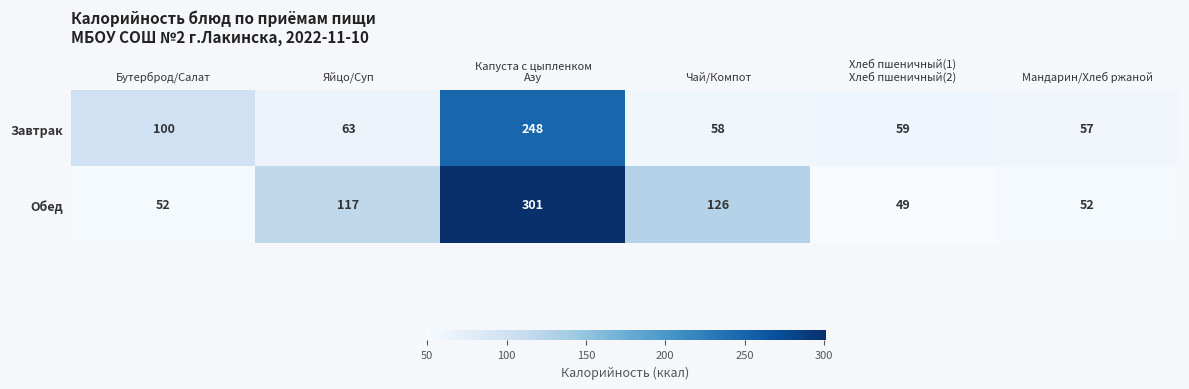

At which label does Завтрак first exceed 63?

Бутерброд/Салат